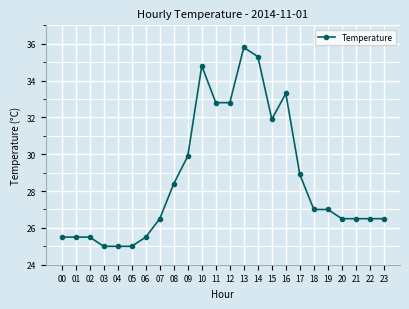

True or false: the data shows 10.3 at 13.

False